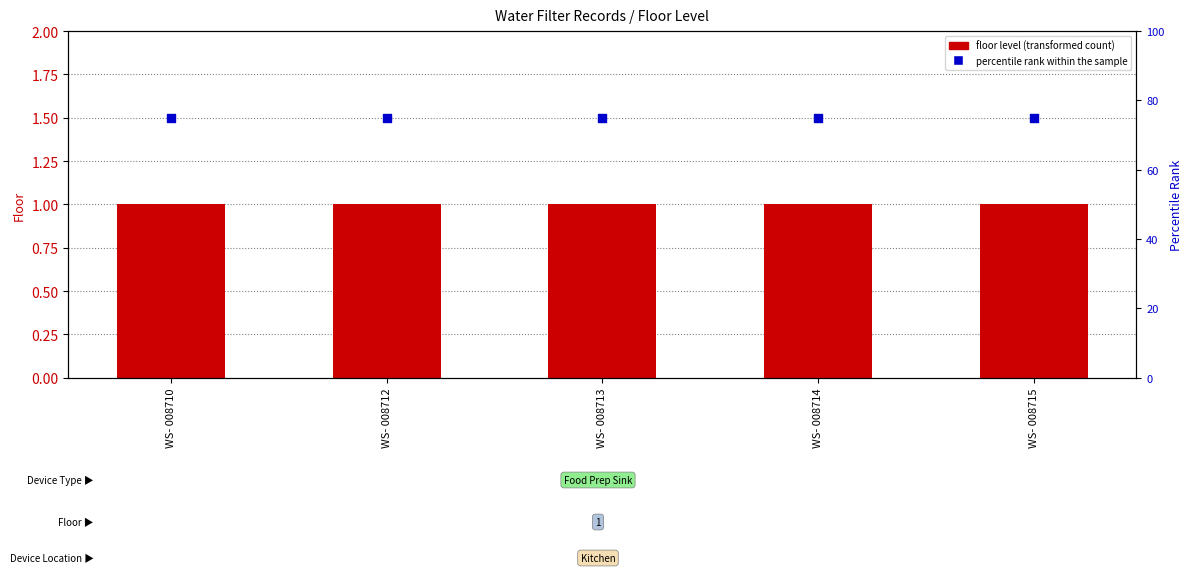

Is the value of Floor at WS- 008714 greater than the value of percentile rank within the sample at WS- 008714?

No